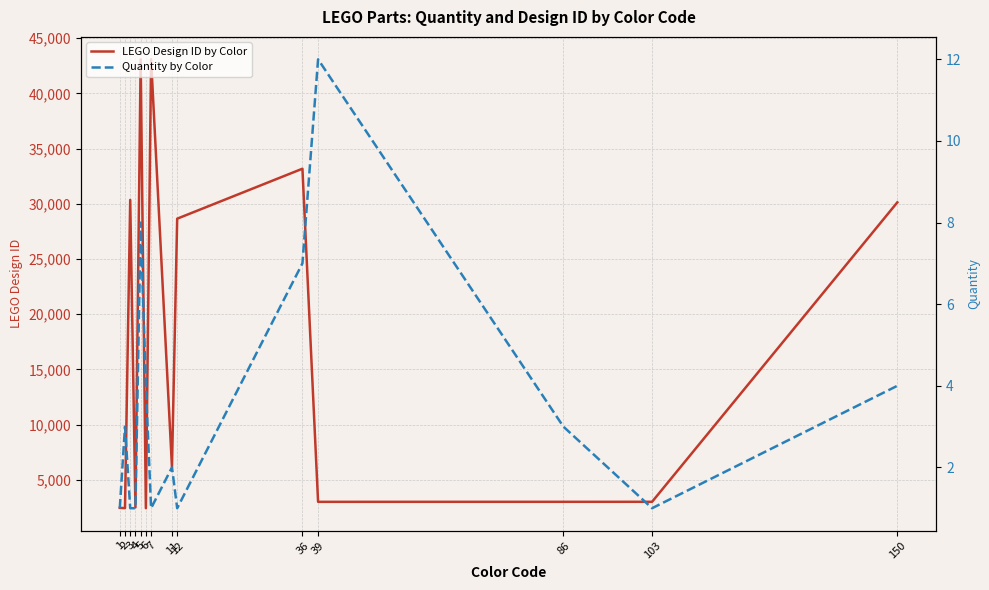

True or false: LEGO Design ID by Color and Quantity by Color intersect in this chart.

False